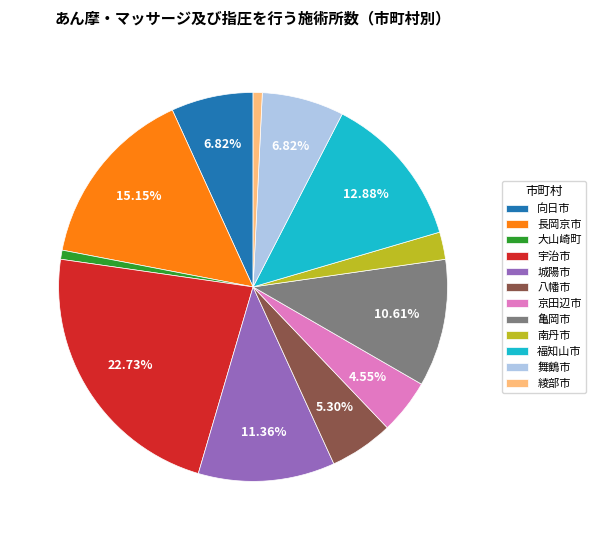

Which slice is the largest?

宇治市